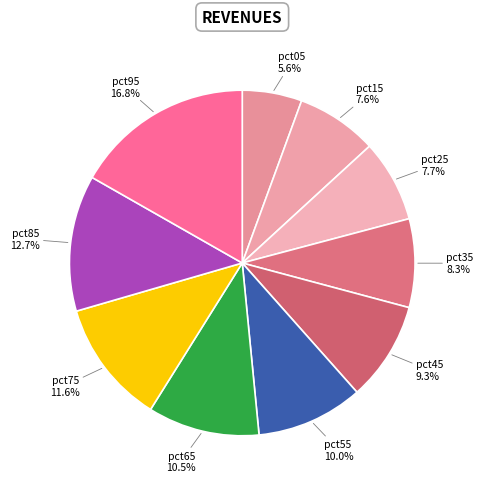

To the nearest percent, what percentage of the pie is pct35?

8%